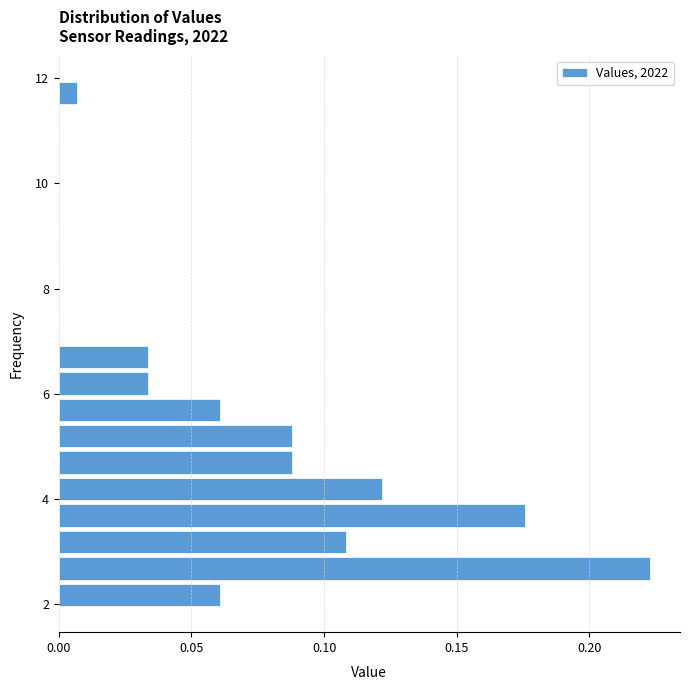

Read against the y-axis, roughly where is the centre of the longest bar?

2.6